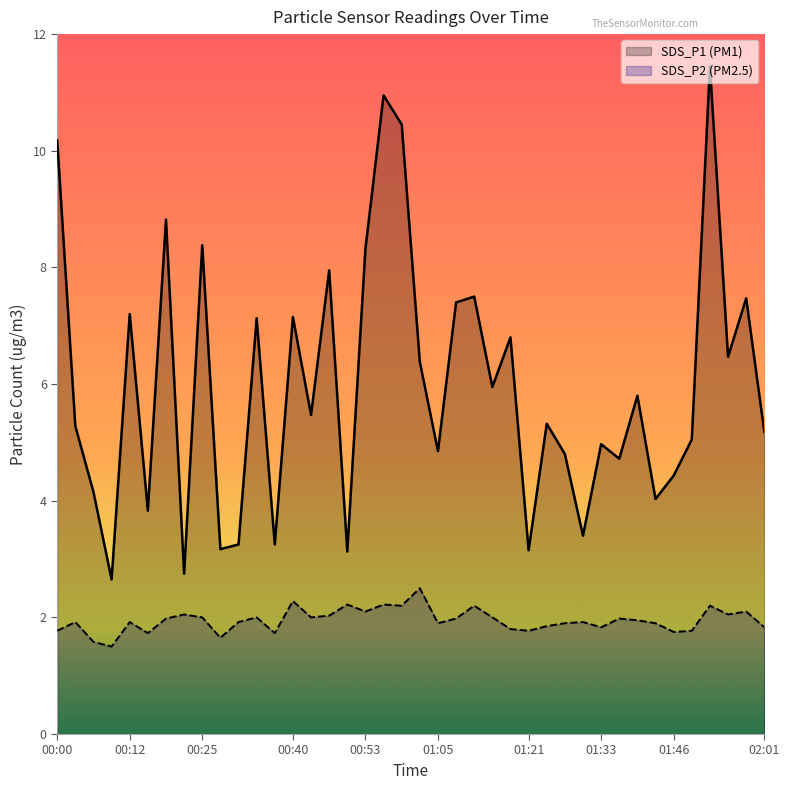

Read the SDS_P1 value at 01:30.

3.4